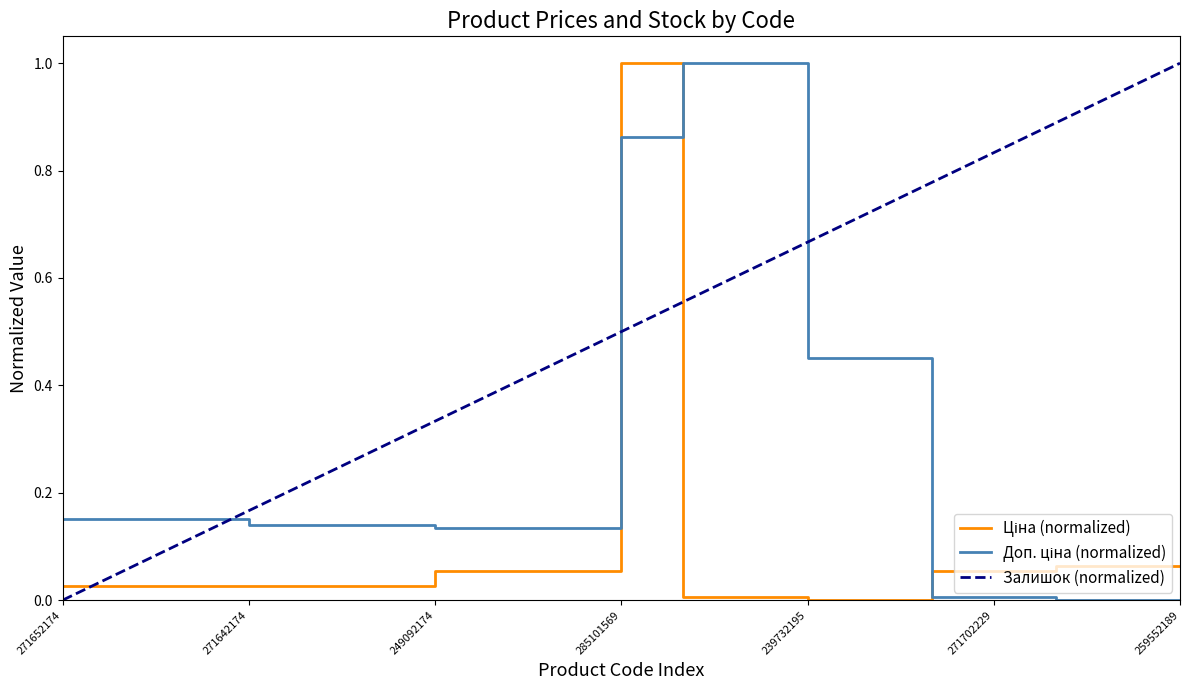

True or false: Доп. ціна has a value of 1.0 at 239772195.

True